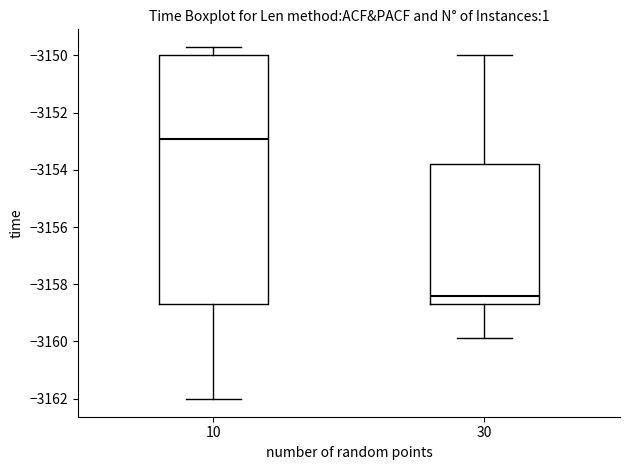

Reading left to right, read every box against the y-axis: the position of its median line, the range the box covers, and the ends of its whiskers. The values are not printed on the chart, so give them approximately, as read against the axis.

10: median -3153.0, box -3158.6 to -3150.0, whiskers -3162.0 to -3149.8
30: median -3158.4, box -3158.6 to -3153.8, whiskers -3159.8 to -3150.0